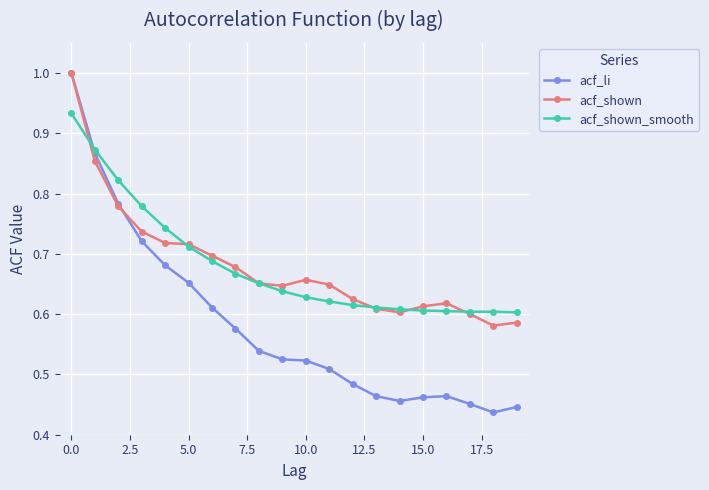

At how many categories does at least one series exceed 0?

20